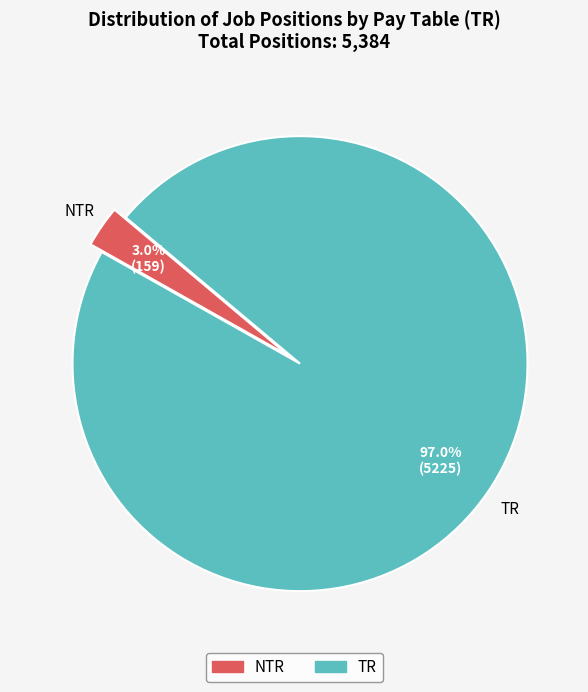

Which slice is the largest?

TR